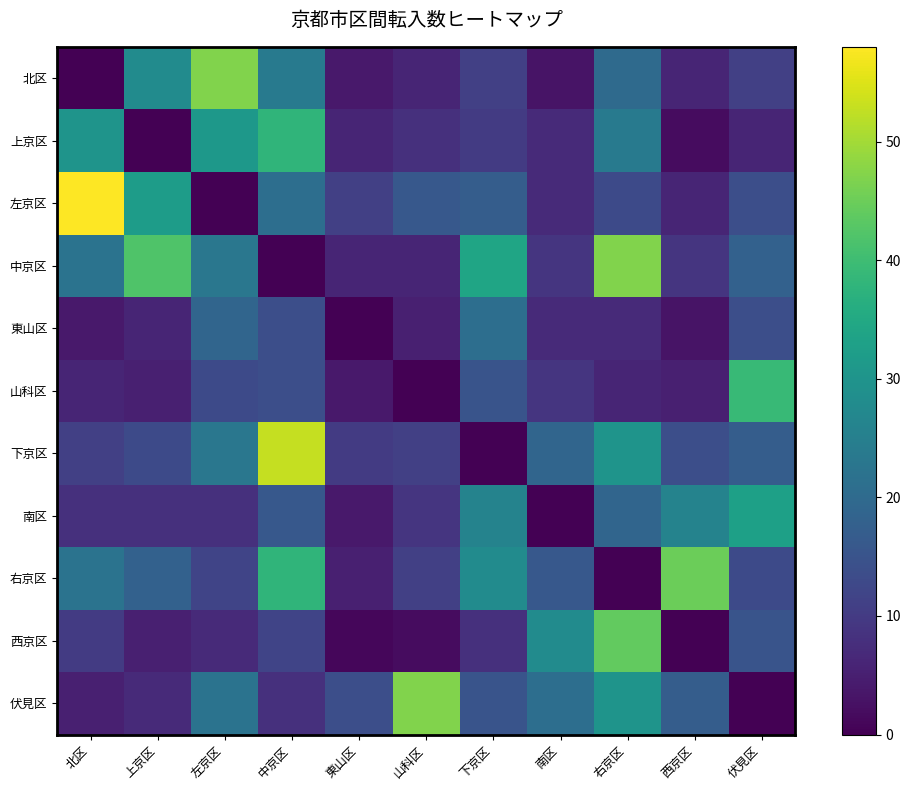

Which label corresponds to the smallest value in the chart?

北区